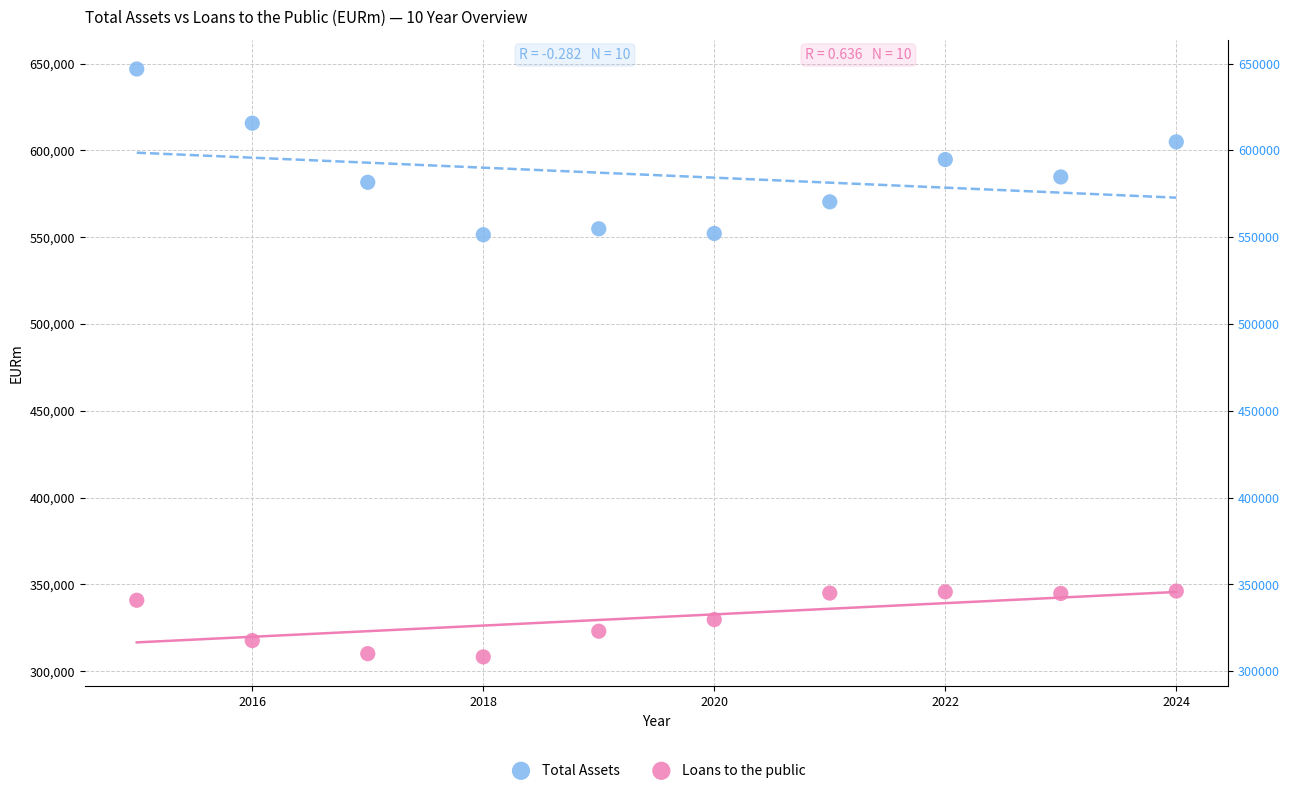

What are all the series names shown in the legend?

Total Assets, Loans to the public